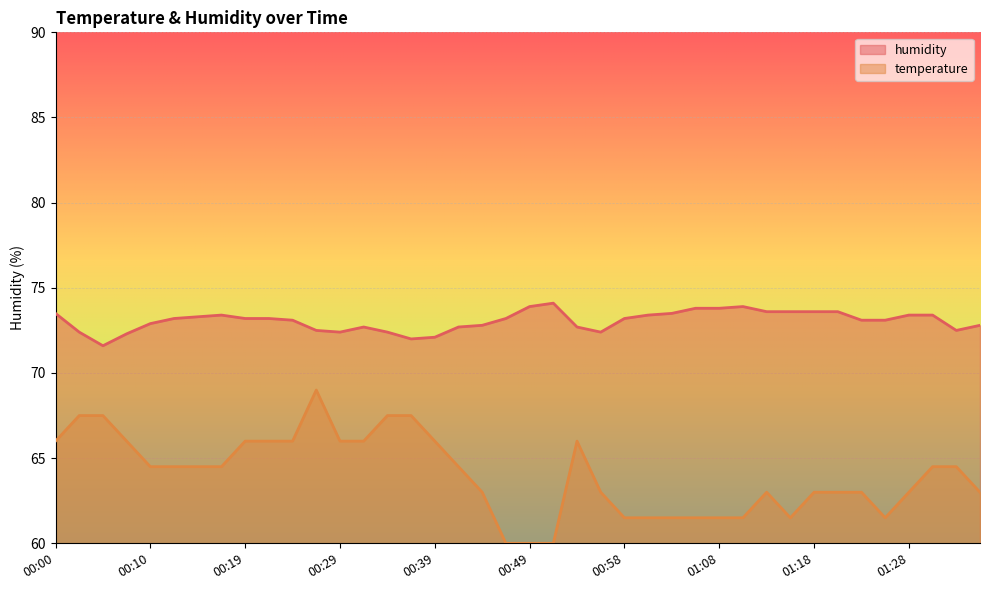

What value does the temperature series have at 00:24?

66.0